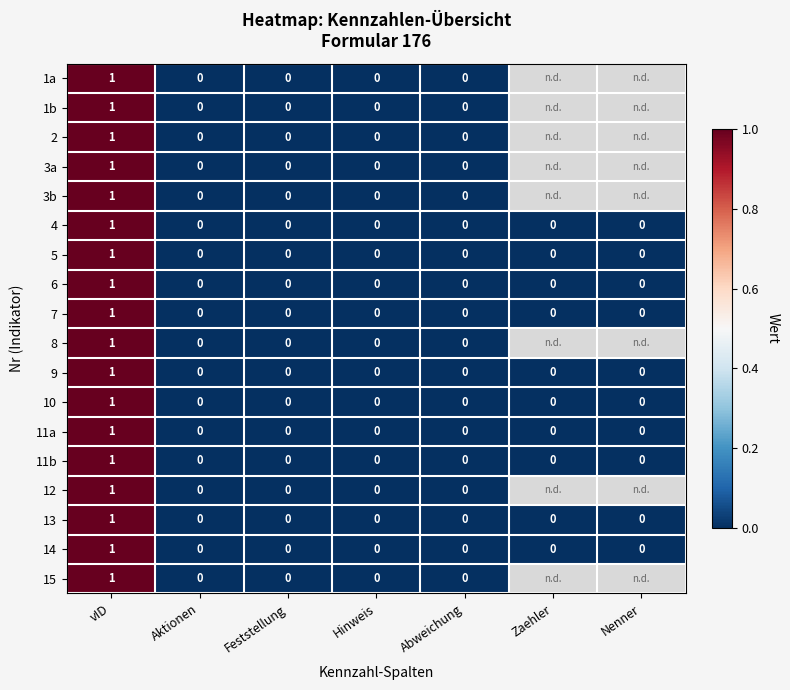

Is it true that 3a equals 1 at vID?

True